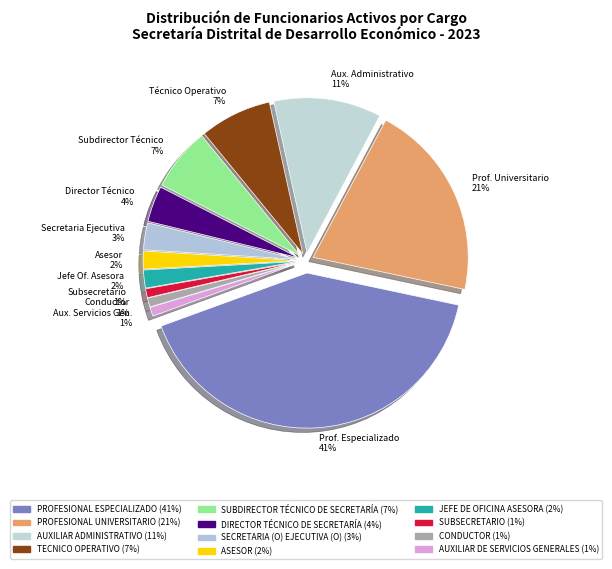

What is the change in value from JEFE DE OFICINA ASESORA to AUXILIAR DE SERVICIOS GENERALES?

-1